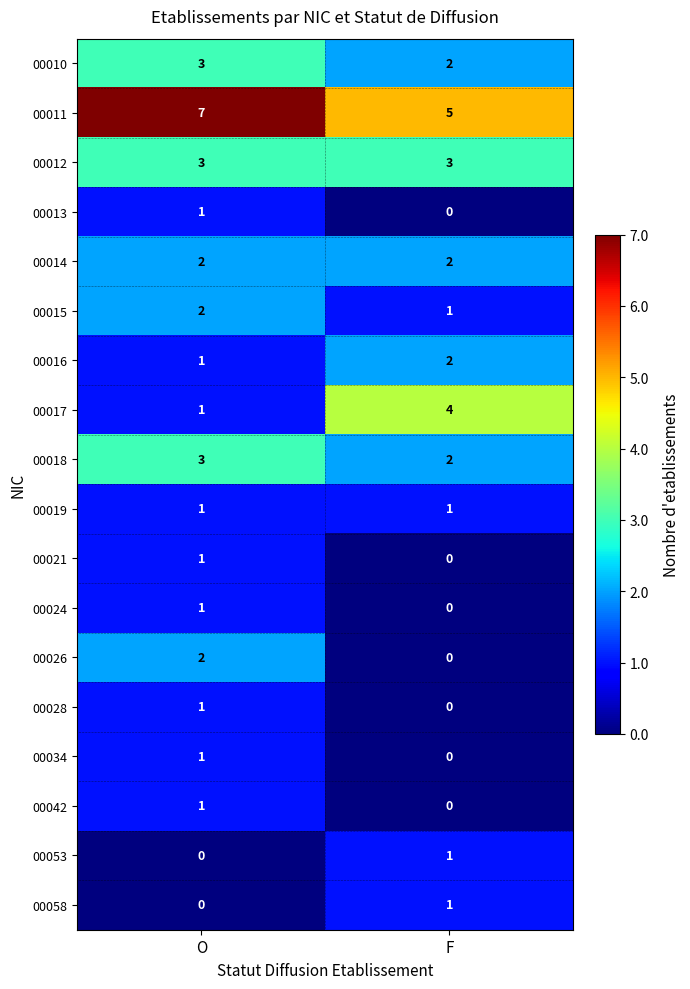

True or false: 00024 has a value of 0 at O.

False